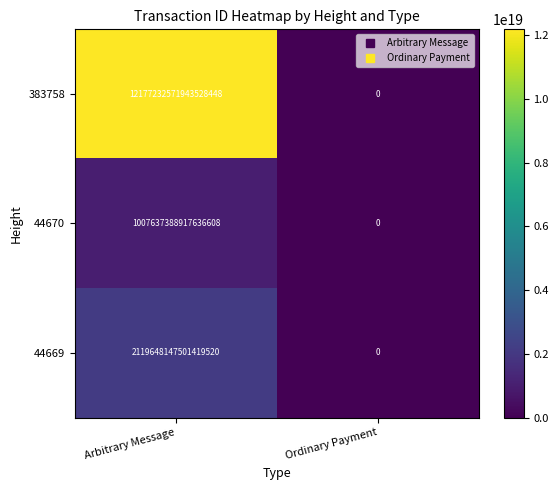

At how many categories does at least one series exceed 9944252980974979072?

1